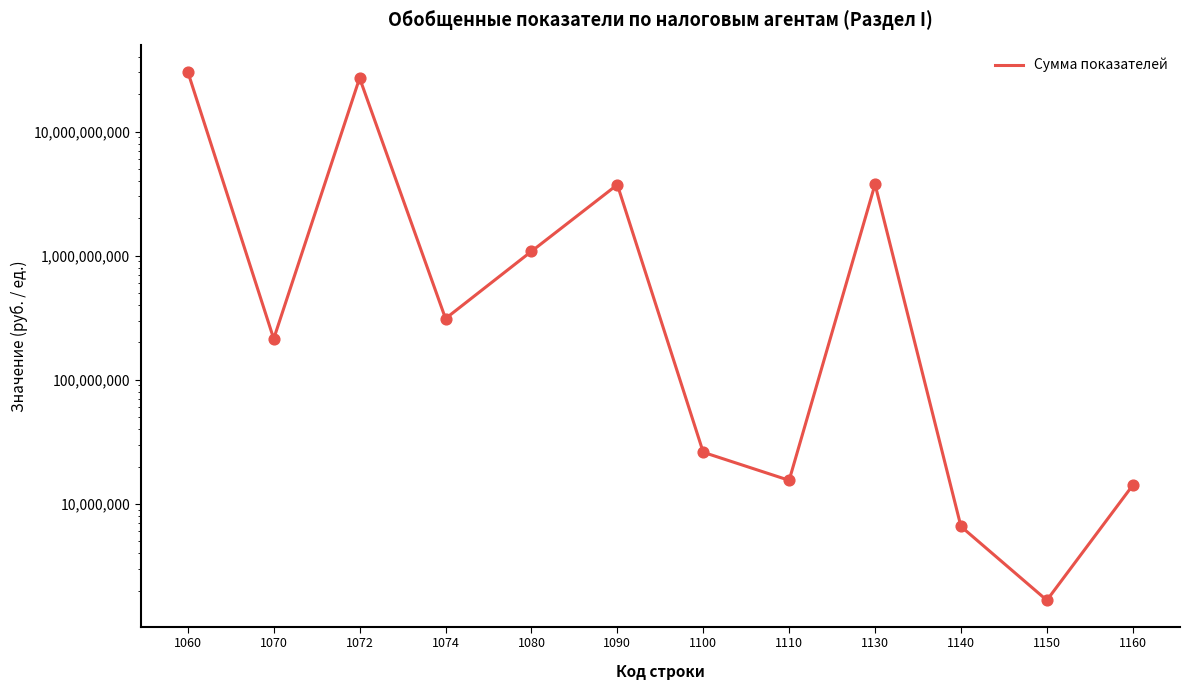

Between 1072 and 1080, which is larger?

1072